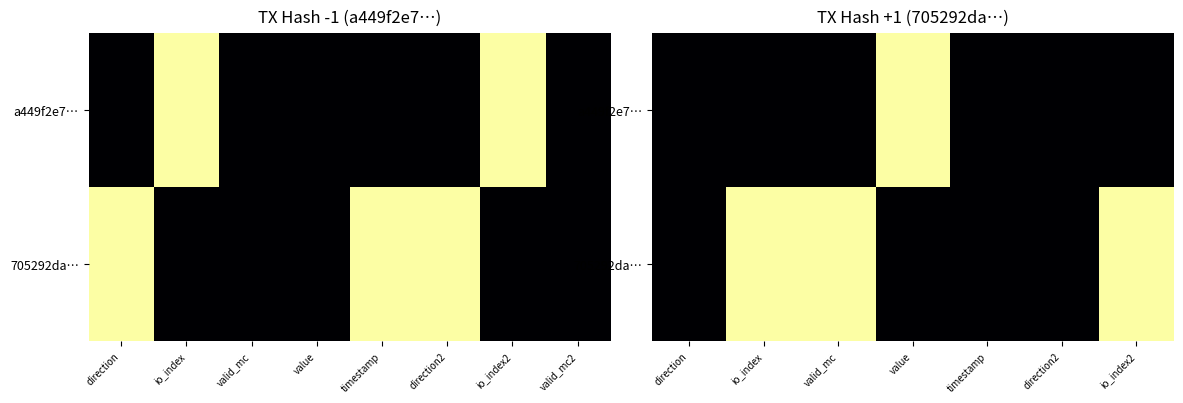

What is the sum of the a449f2e7… values at value and direction2?

1